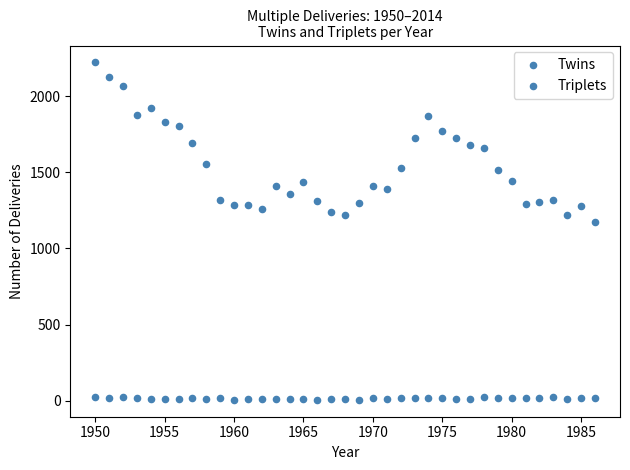

How many points are shown in the scatter plot?

74